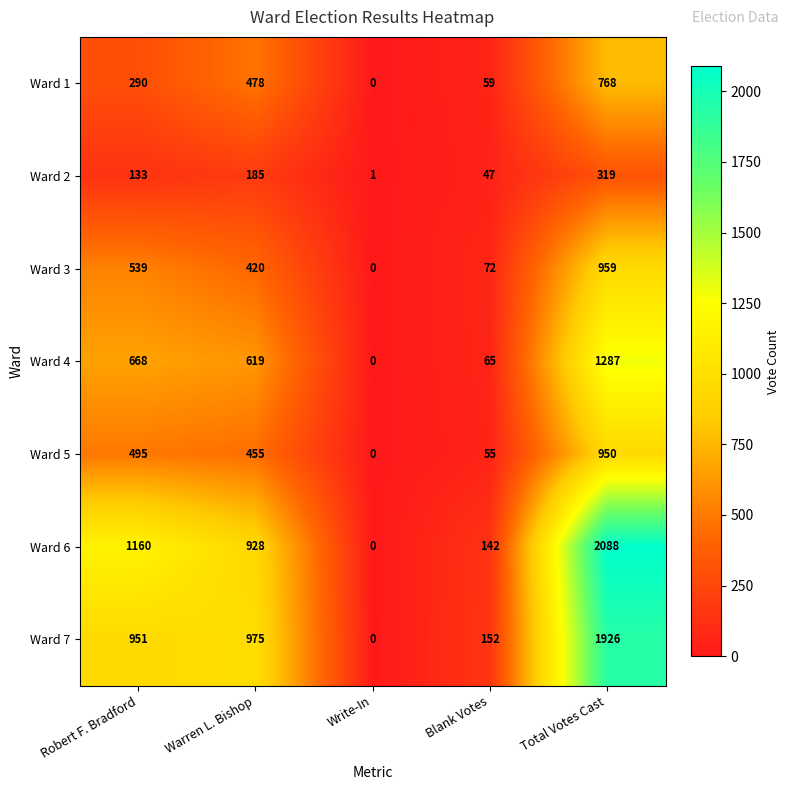

What is the difference between the highest and lowest values at Total Votes Cast?

1769